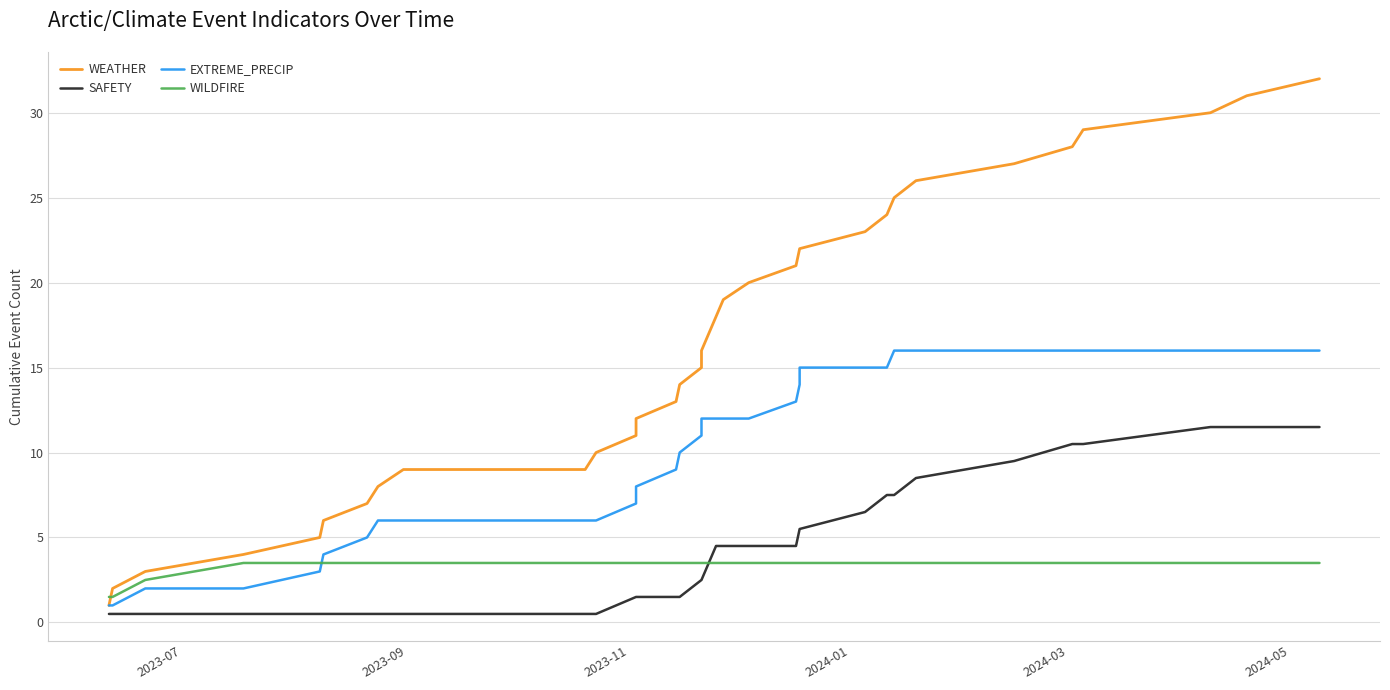

Which series has the largest total across all categories?

WEATHER